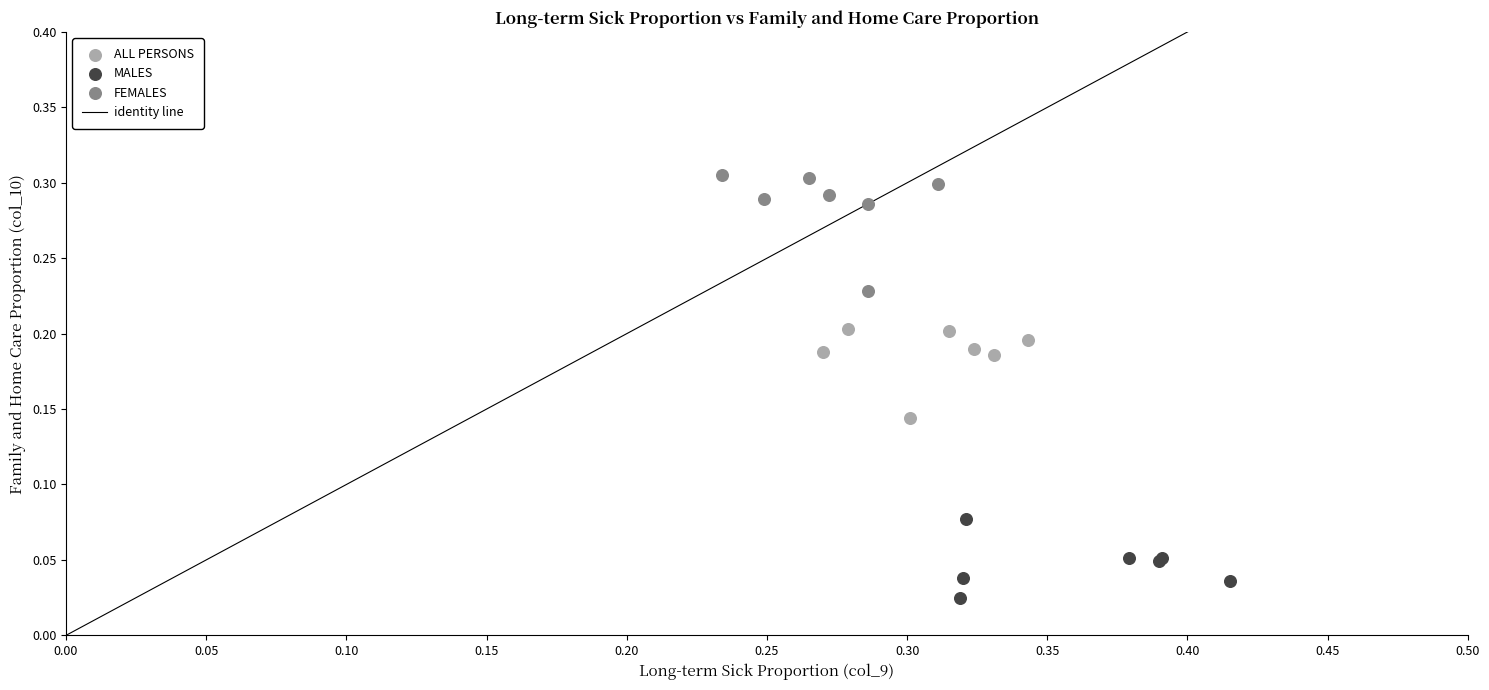

Which series contains the highest Y value?

FEMALES